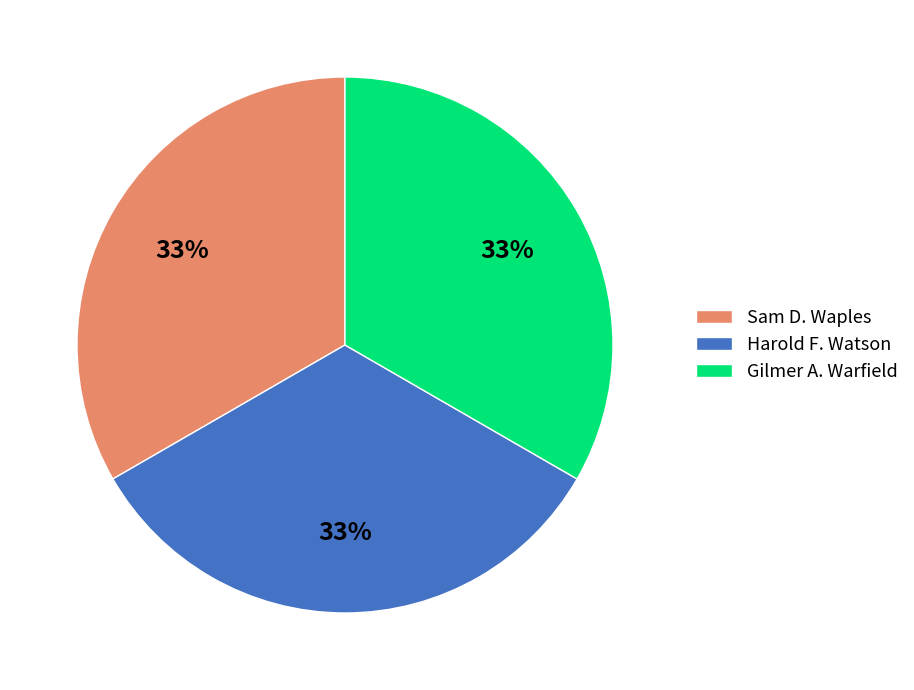

The Sam D. Waples slice represents 22% of the pie. True or false?

False